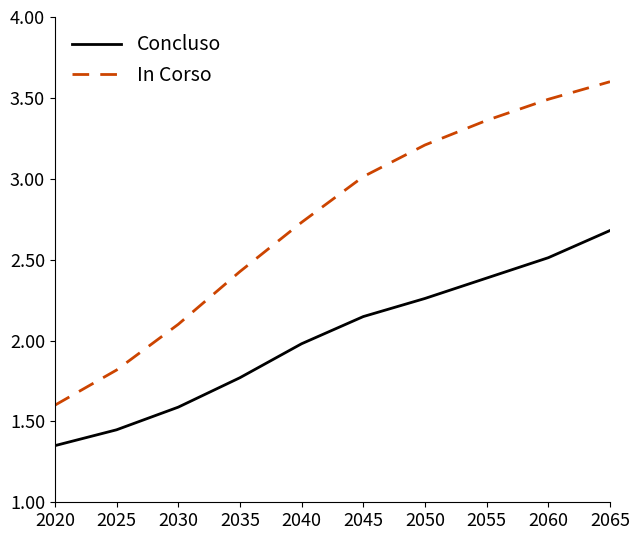

What is the difference between the In Corso values at 2030 and 2050?

1.1